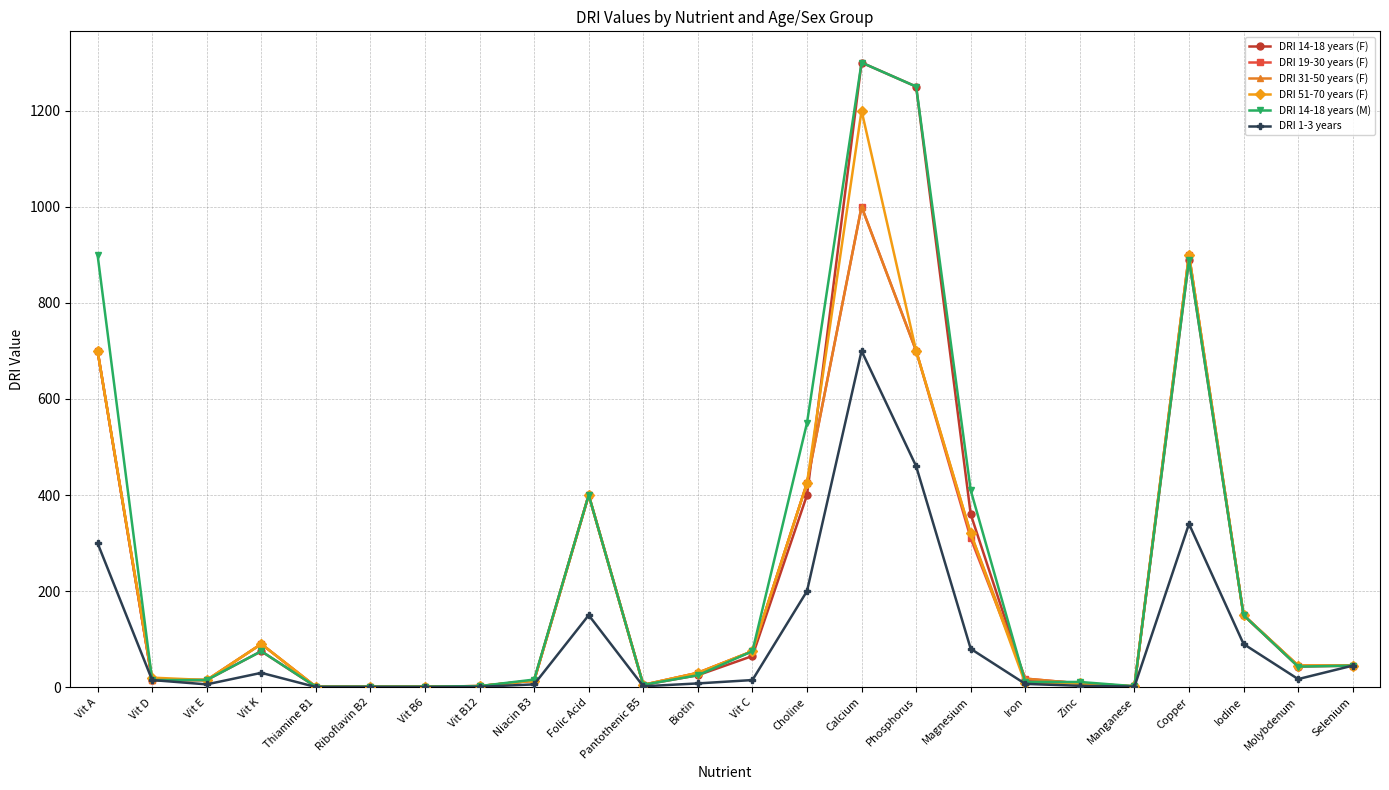

What is the spread (max minus min) of values at Vit A?

600.0